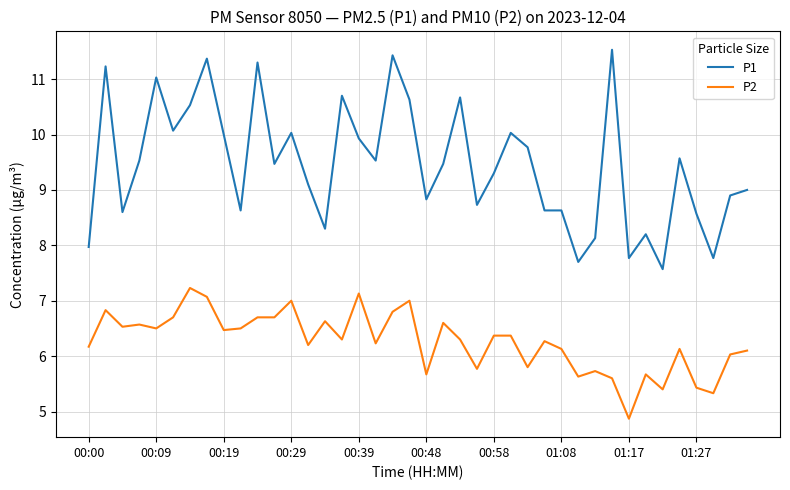

Rank the series by their average value, from lowest to highest.

P2, P1